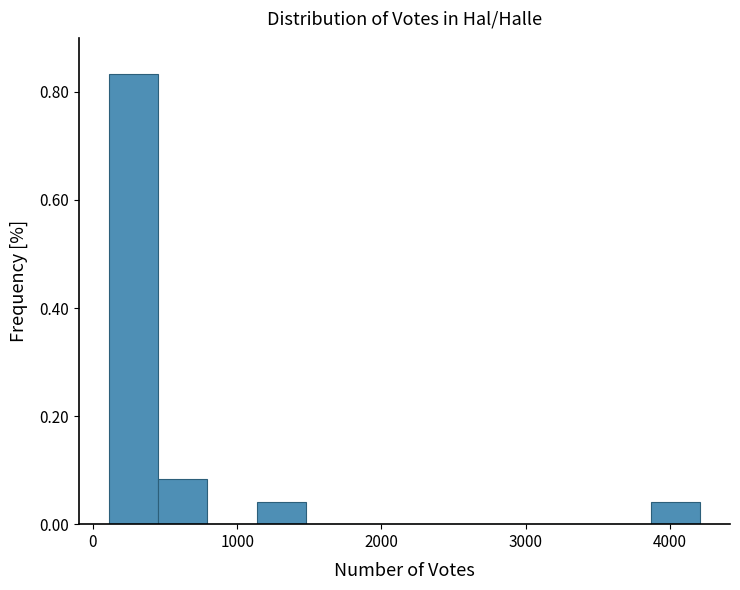

Read against the x-axis, roughly where is the centre of the tallest bar?

300